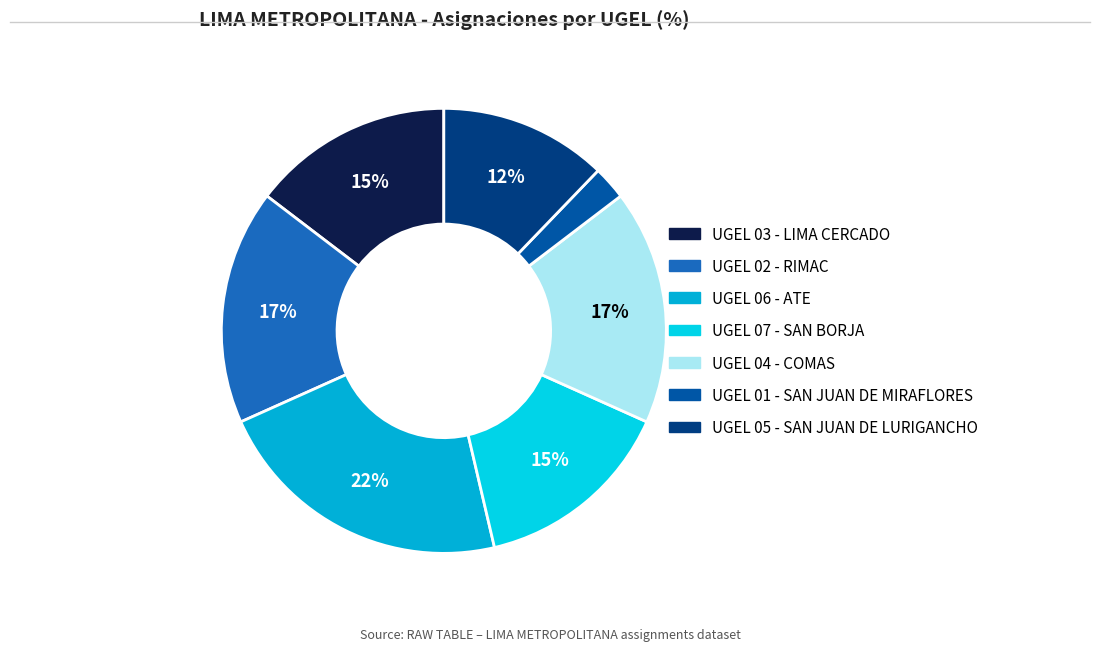

The UGEL 07 - SAN BORJA slice represents 15% of the pie. True or false?

True